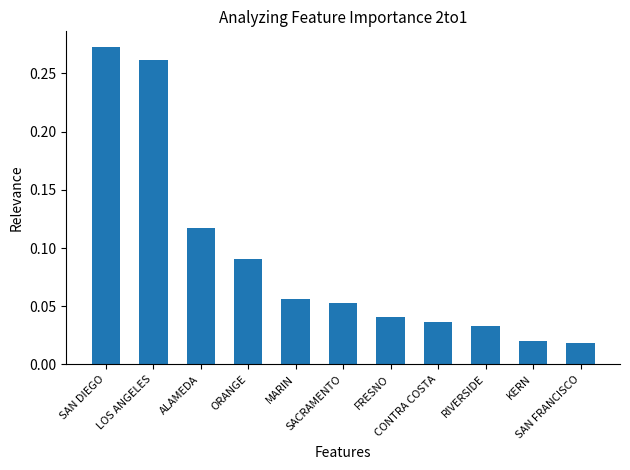

The chart shows a value of 0.1 at ORANGE. True or false?

False